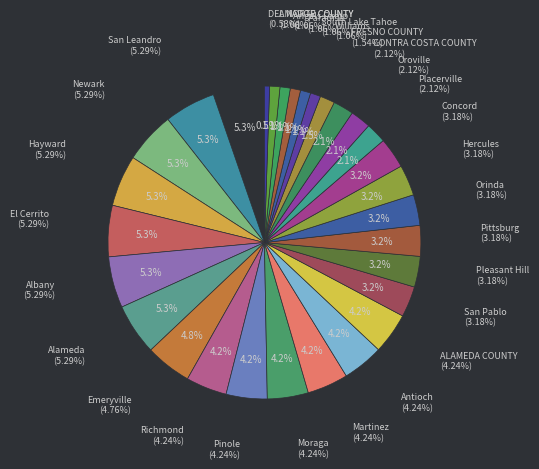

The El Cerrito slice represents 20% of the pie. True or false?

False